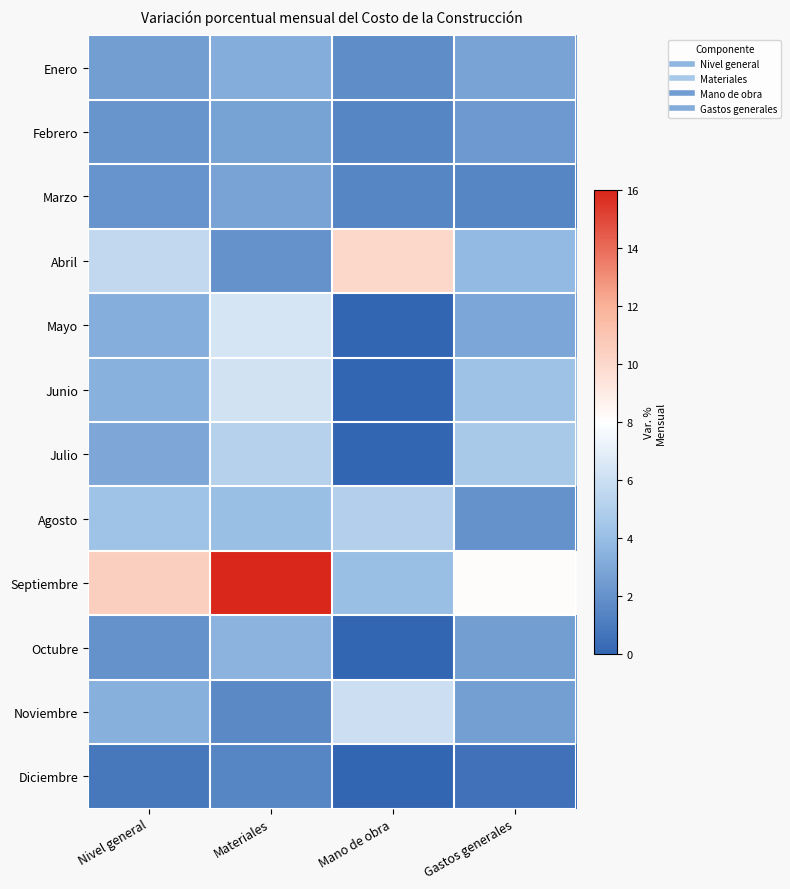

List the series in order of their peak value, highest first.

Septiembre, Abril, Mayo, Junio, Noviembre, Julio, Agosto, Octubre, Enero, Marzo, Febrero, Diciembre